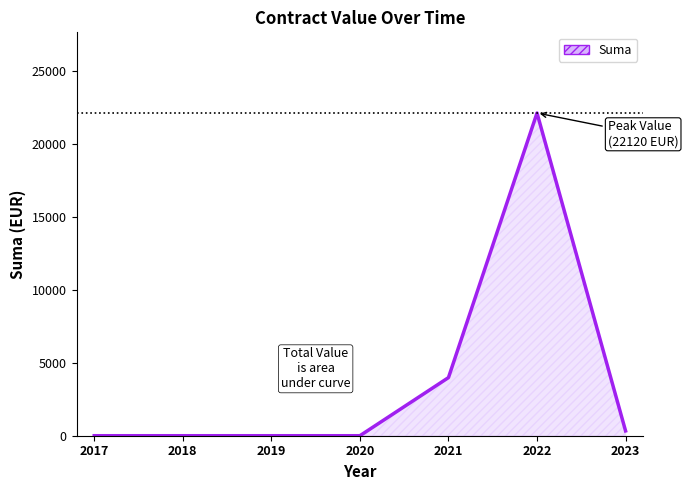

Count the number of values greater than 0.

3